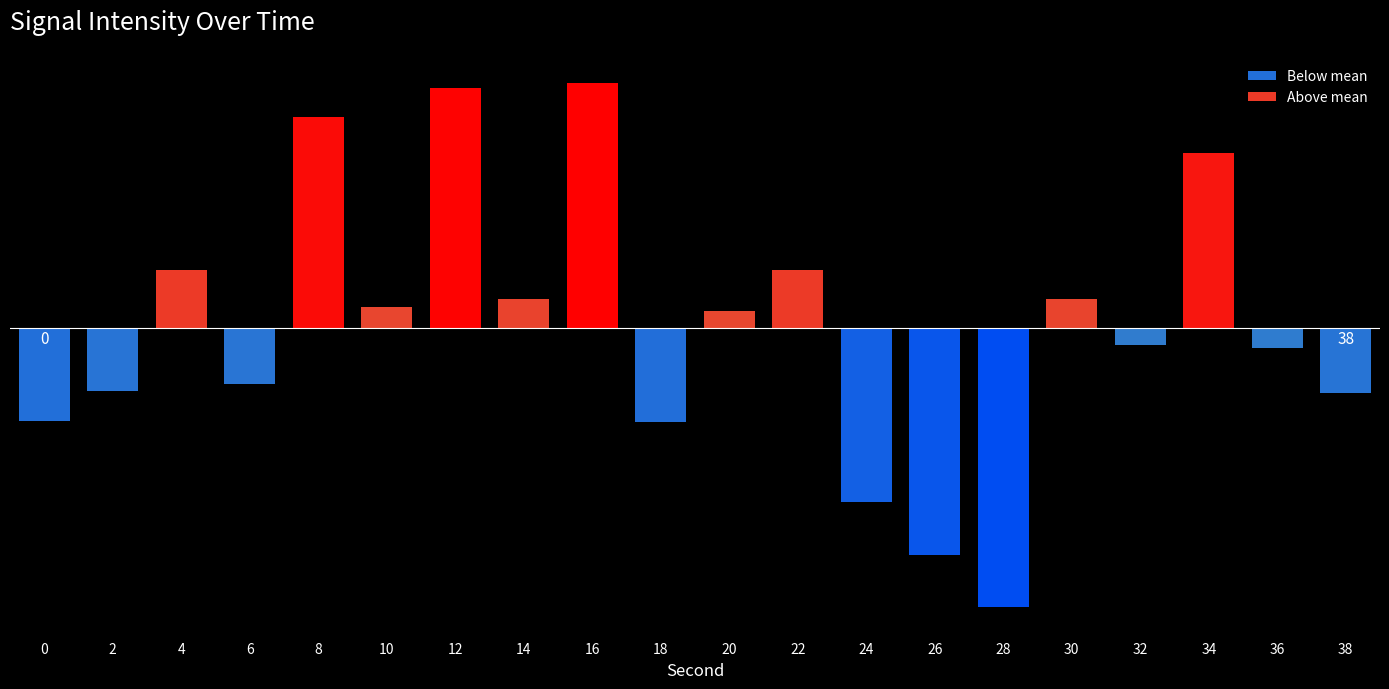

What is the average value?

-89.8